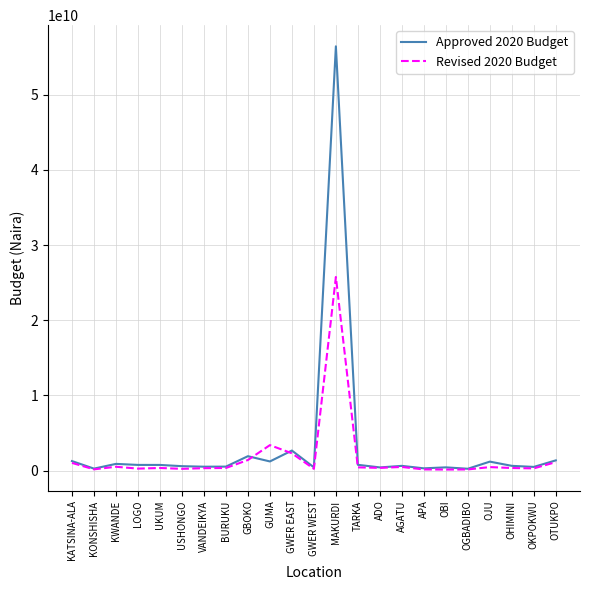

Rank the series by their maximum value, from highest to lowest.

Approved 2020 Budget, Revised 2020 Budget